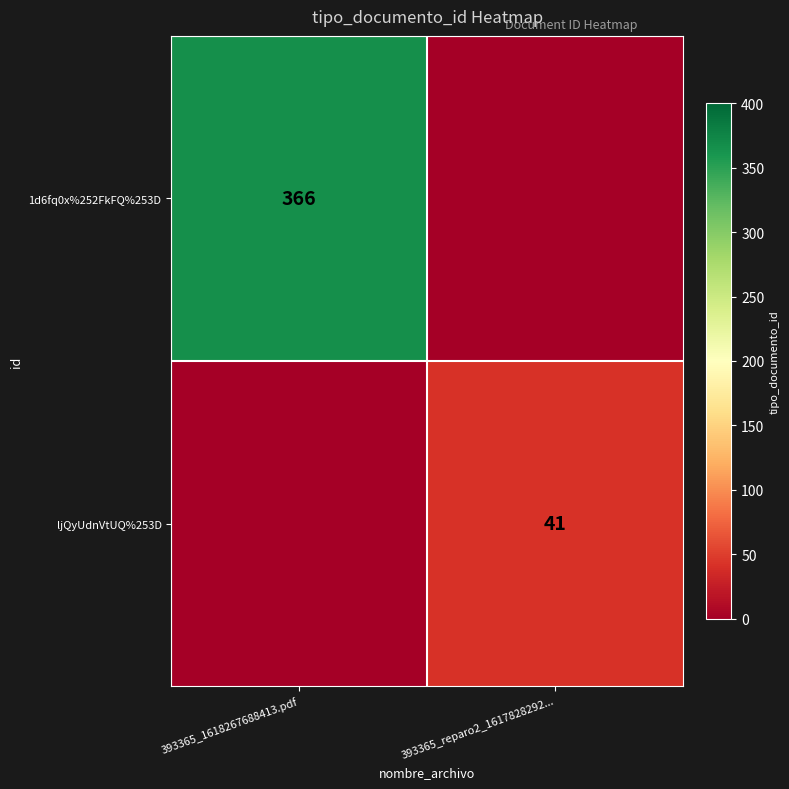

Is it true that 1d6fq0x%252FkFQ%253D equals 366 at 393365_1618267688413.pdf?

True